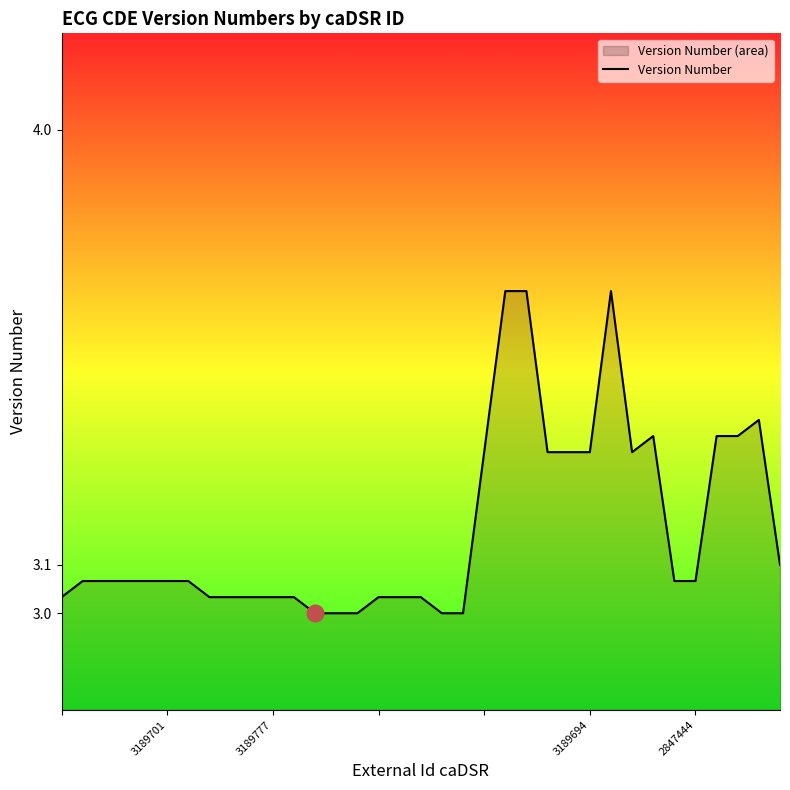

Does the chart display data point markers on the line(s)?

No